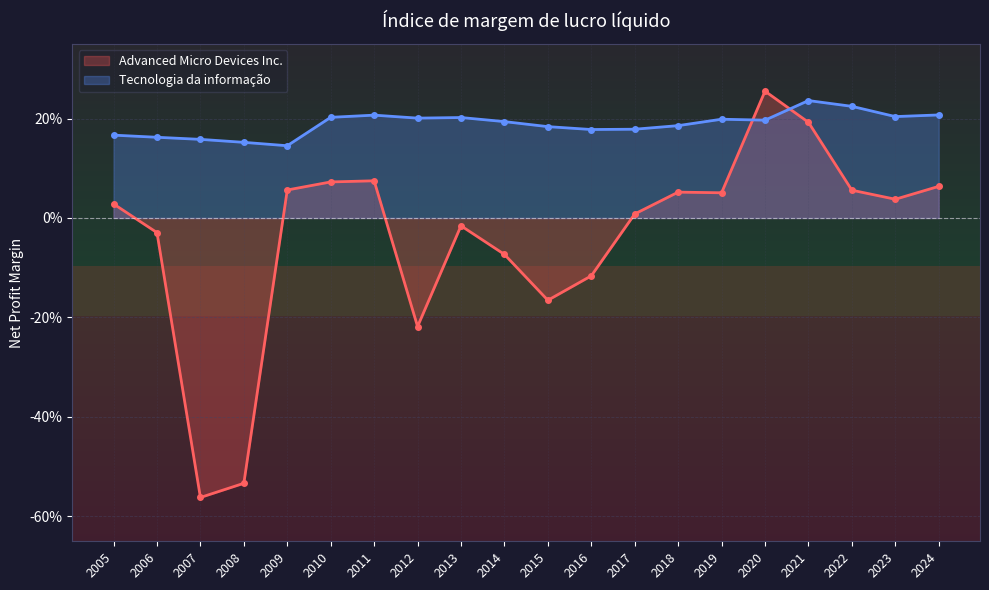

What is the value of the Tecnologia da informação point at the 8th from the left?

0.2